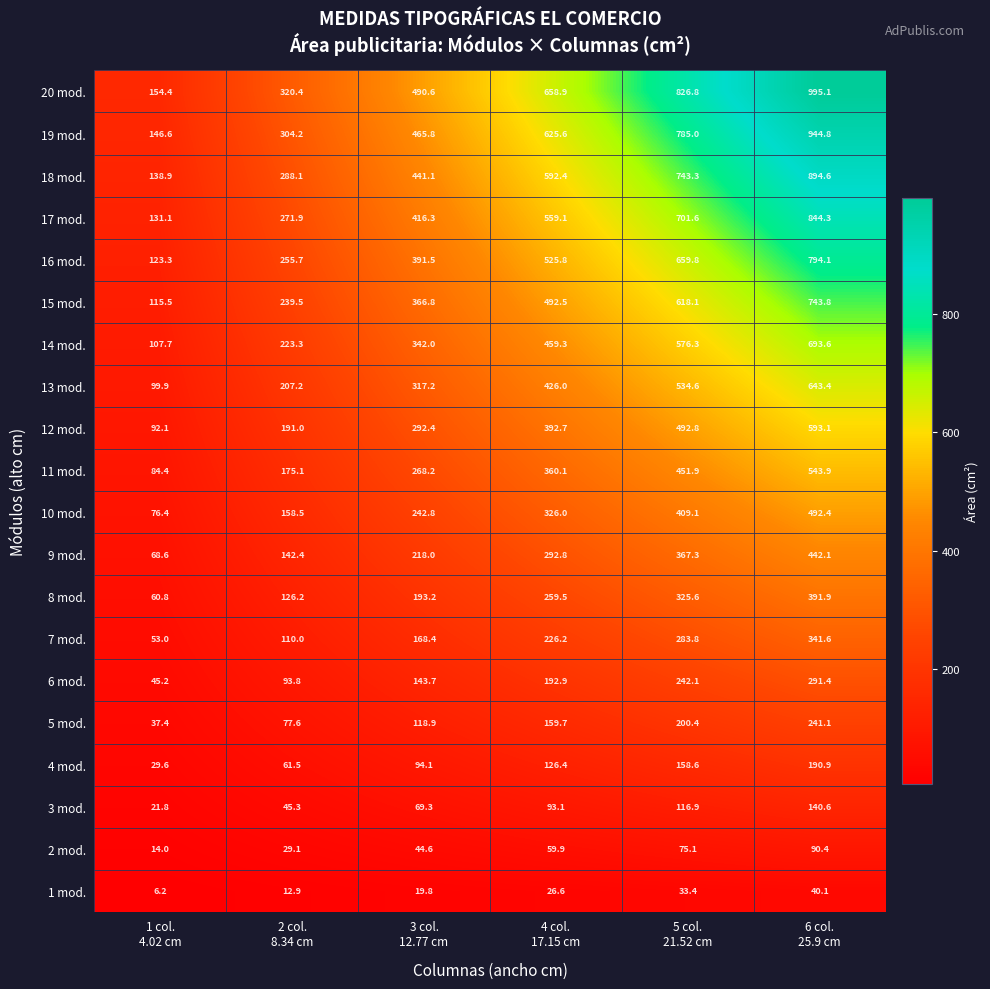

What is the difference between the maximum and minimum values in the 19 mod. series?

798.2